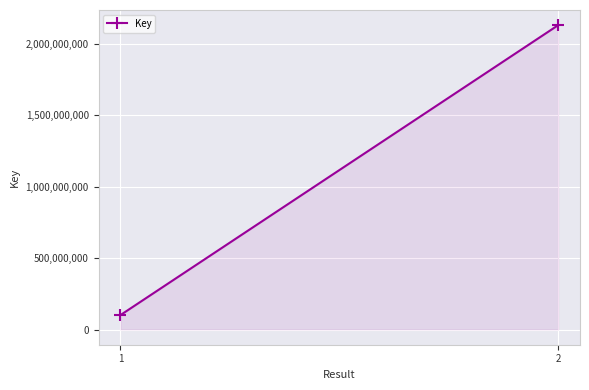

Read the value at 2, to the nearest 100.

2128867400